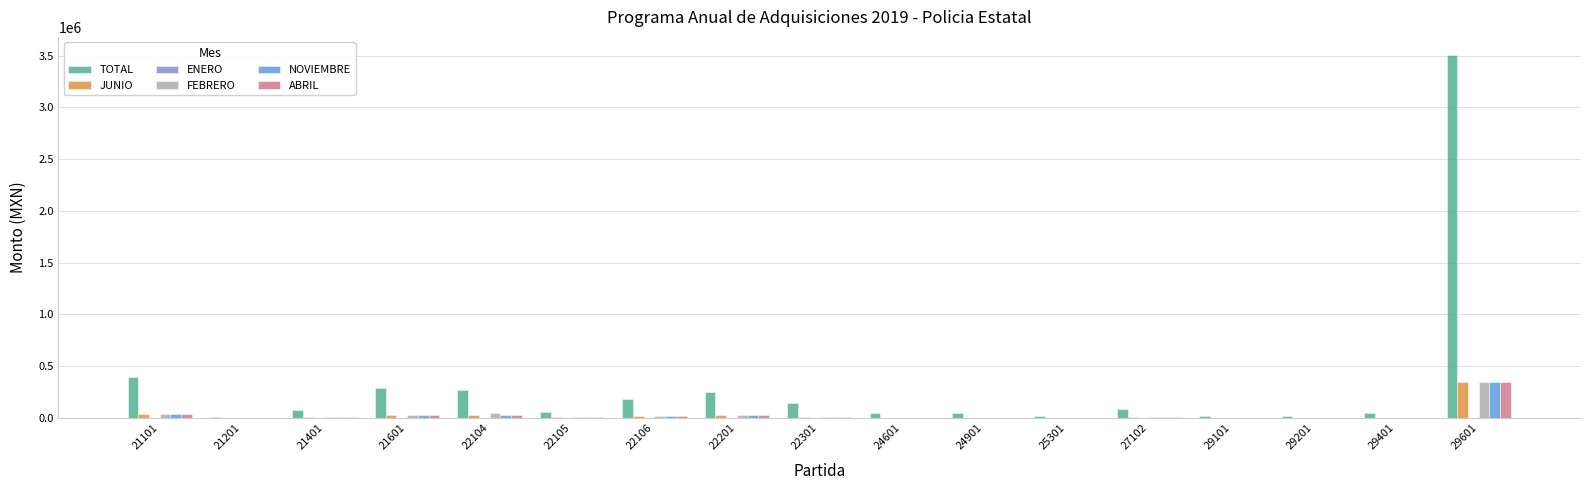

What is the sum of all JUNIO values?

545650